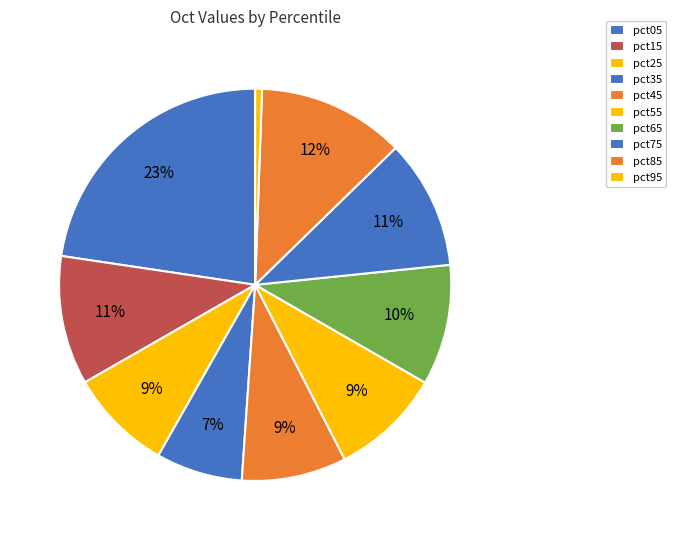

Does pct05 account for over 50% of the chart?

No